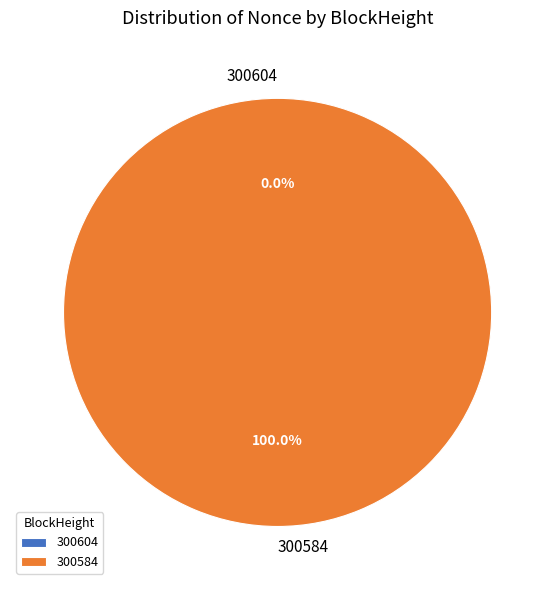

What percentage is the 300584 slice, to the nearest percent?

100%